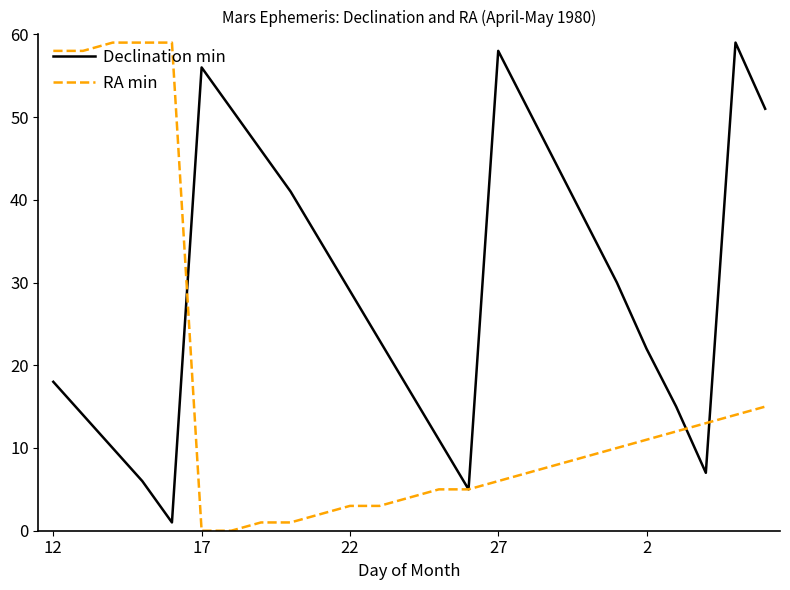

What is the greatest value displayed?

59